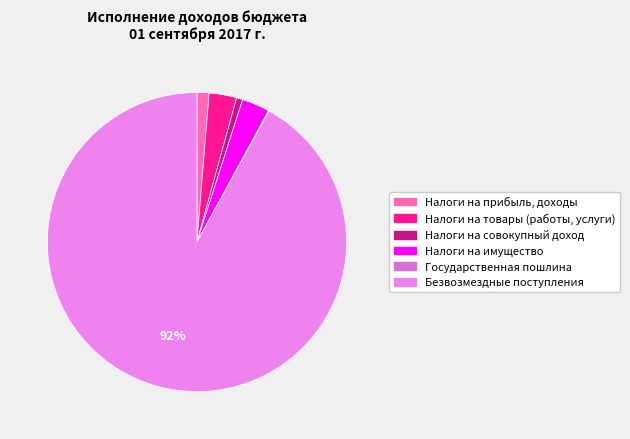

What is the total percentage of Безвозмездные поступления and Налоги на прибыль, доходы?

93.3%